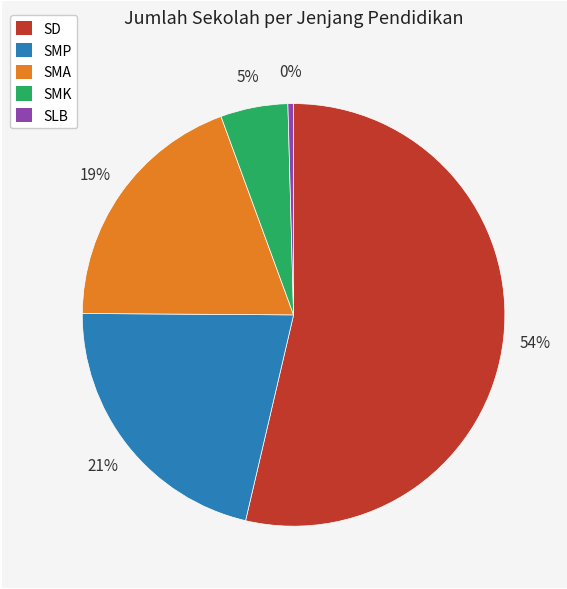

To the nearest percent, what portion does SMK represent?

5%